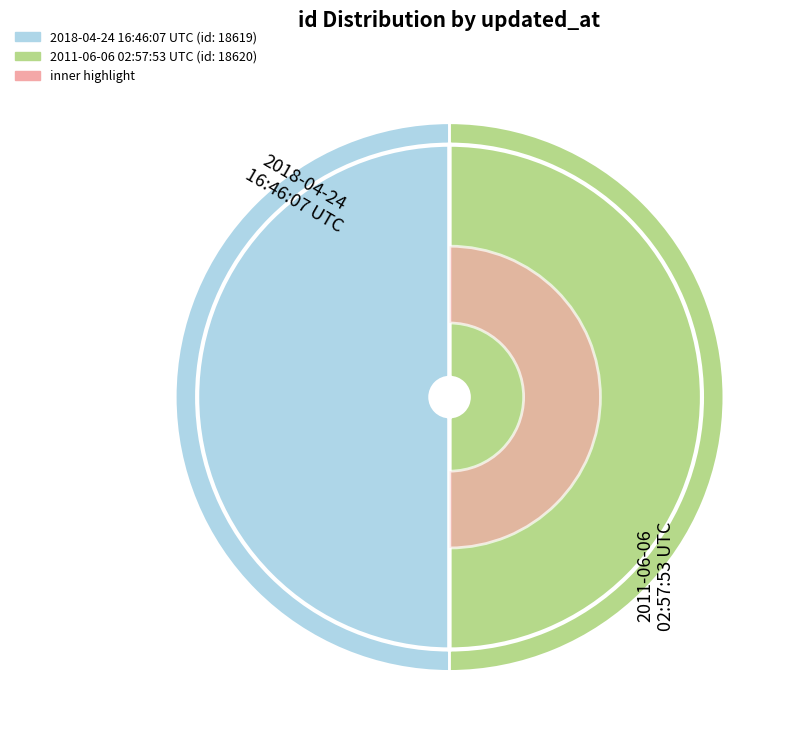

Which category has the biggest portion of the pie?

2011-06-06 02:57:53 UTC